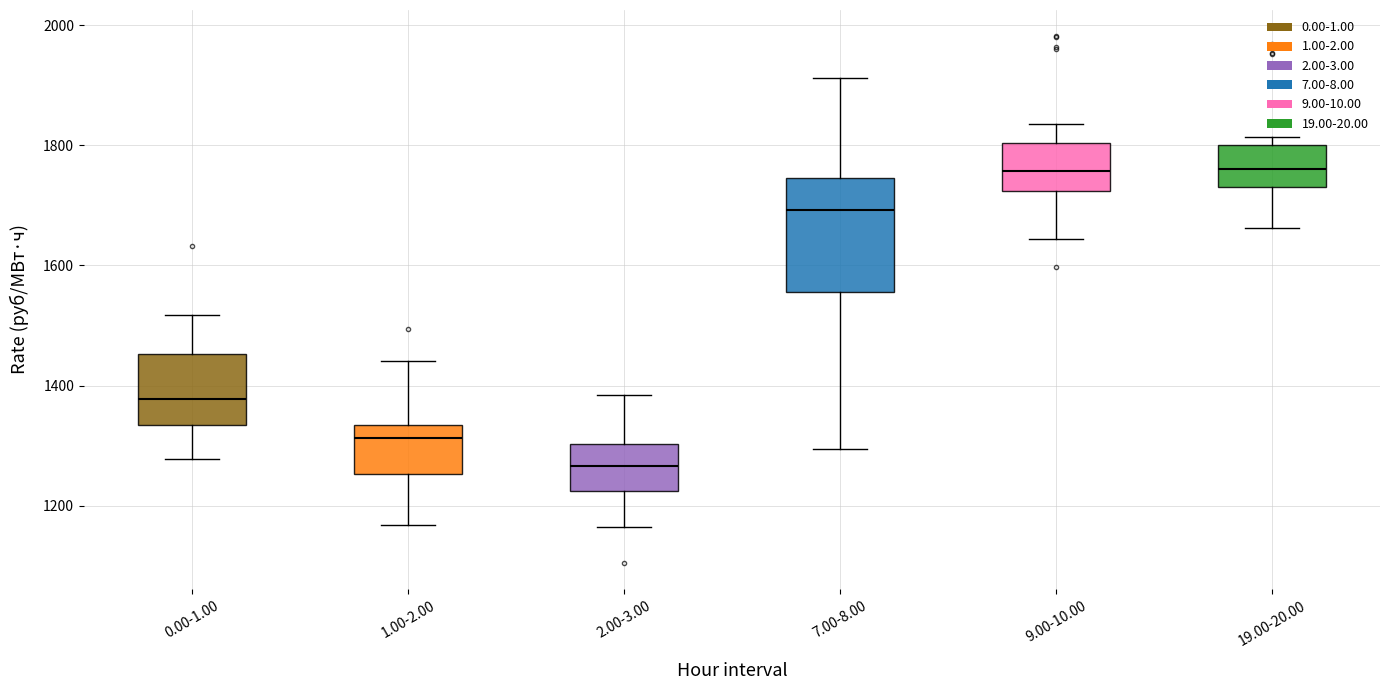

Reading left to right, read every box against the y-axis: the position of its median line, the range the box covers, and the ends of its whiskers. The values are not printed on the chart, so give them approximately, as read against the axis.

0.00-1.00: median 1380, box 1340 to 1460, whiskers 1280 to 1520
1.00-2.00: median 1320, box 1260 to 1340, whiskers 1160 to 1440
2.00-3.00: median 1260, box 1220 to 1300, whiskers 1160 to 1380
7.00-8.00: median 1700, box 1560 to 1740, whiskers 1300 to 1920
9.00-10.00: median 1760, box 1720 to 1800, whiskers 1640 to 1840
19.00-20.00: median 1760, box 1740 to 1800, whiskers 1660 to 1820